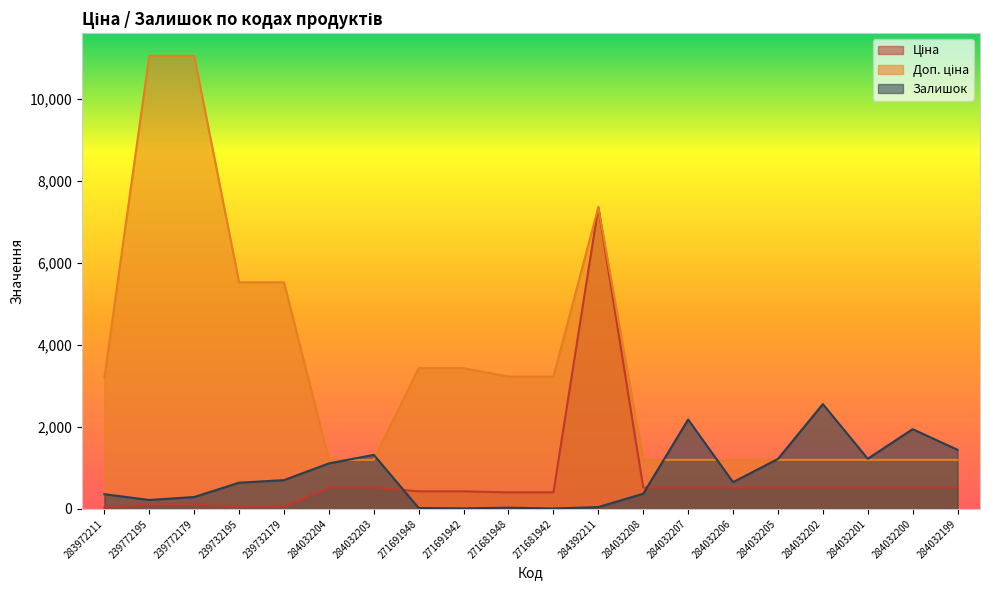

Reading right to left, transcribe all the data shown in this chart.

Ціна: 284032199=522.2	284032200=522.2	284032201=522.2	284032202=522.2	284032205=522.2	284032206=522.2	284032207=522.2	284032208=522.2	284392211=7360.2	271681942=403.6	271681948=403.6	271691942=429.3	271691948=429.3	284032203=522.2	284032204=522.2	239732179=55.3	239732195=55.3	239772179=110.5	239772195=110.5	283972211=32.0
Доп. ціна: 284032199=1197.0	284032200=1197.0	284032201=1197.0	284032202=1197.0	284032205=1197.0	284032206=1197.0	284032207=1197.0	284032208=1197.0	284392211=7360.2	271681942=3228.8	271681948=3228.8	271691942=3434.6	271691948=3434.6	284032203=1197.0	284032204=1197.0	239732179=5528.0	239732195=5528.0	239772179=11055.0	239772195=11055.0	283972211=3205.0
Залишок: 284032199=1442.0	284032200=1946.0	284032201=1224.0	284032202=2558.0	284032205=1219.0	284032206=653.0	284032207=2181.0	284032208=371.0	284392211=45.0	271681942=10.0	271681948=30.0	271691942=13.0	271691948=22.0	284032203=1319.0	284032204=1110.0	239732179=702.0	239732195=640.0	239772179=290.0	239772195=218.0	283972211=360.0